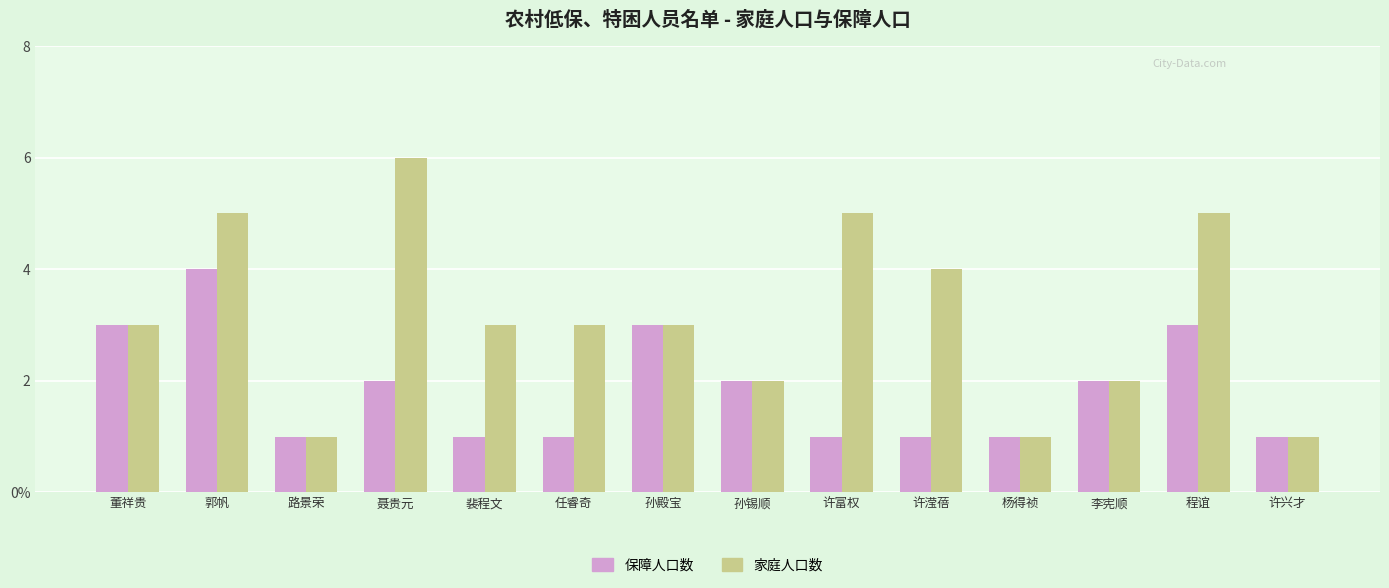

What is the sum of all 保障人口数 values?

26